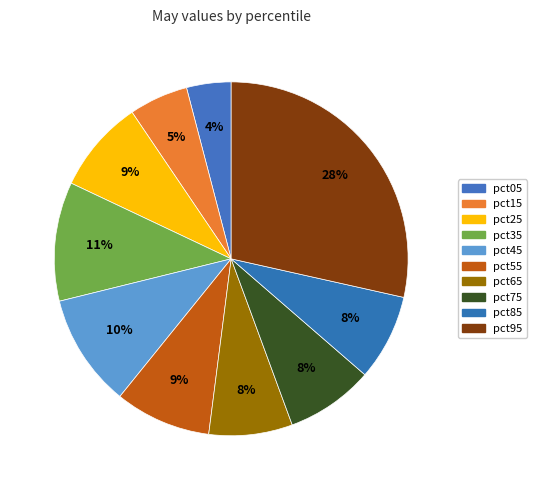

What percentage is the pct05 slice, to the nearest percent?

4%